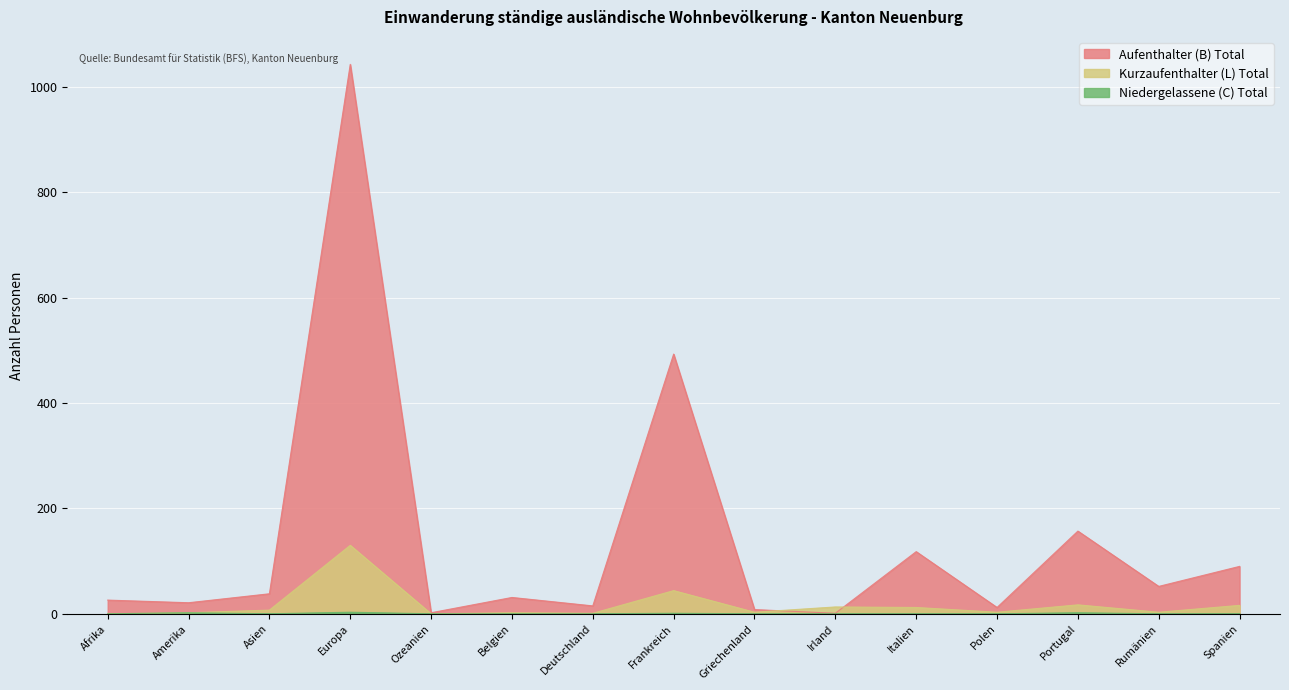

At which category does Kurzaufenthalter (L) Total reach its first local peak?

Europa